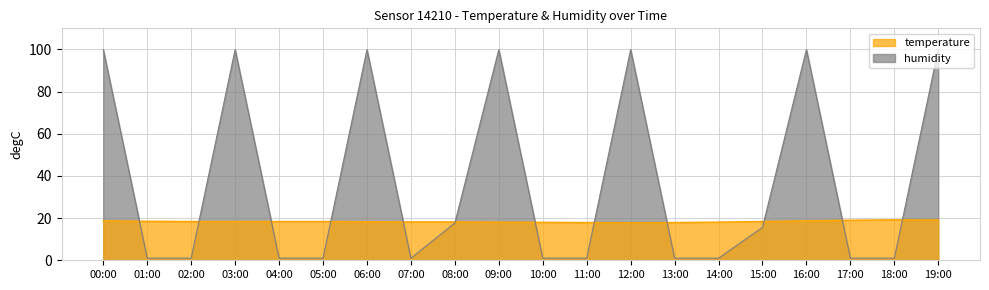

Rank the series by their average value, from lowest to highest.

temperature, humidity